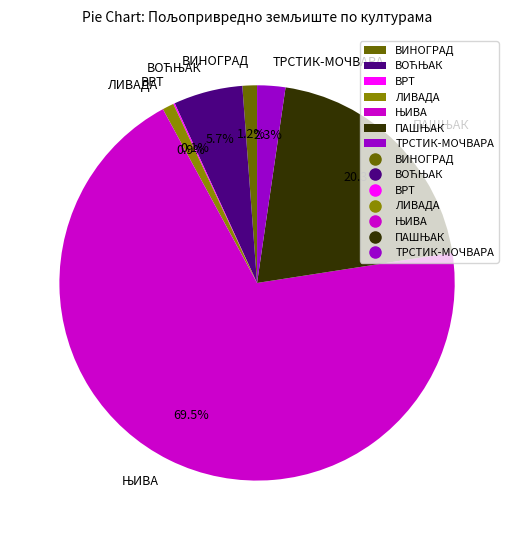

Is there a majority slice in this chart?

Yes